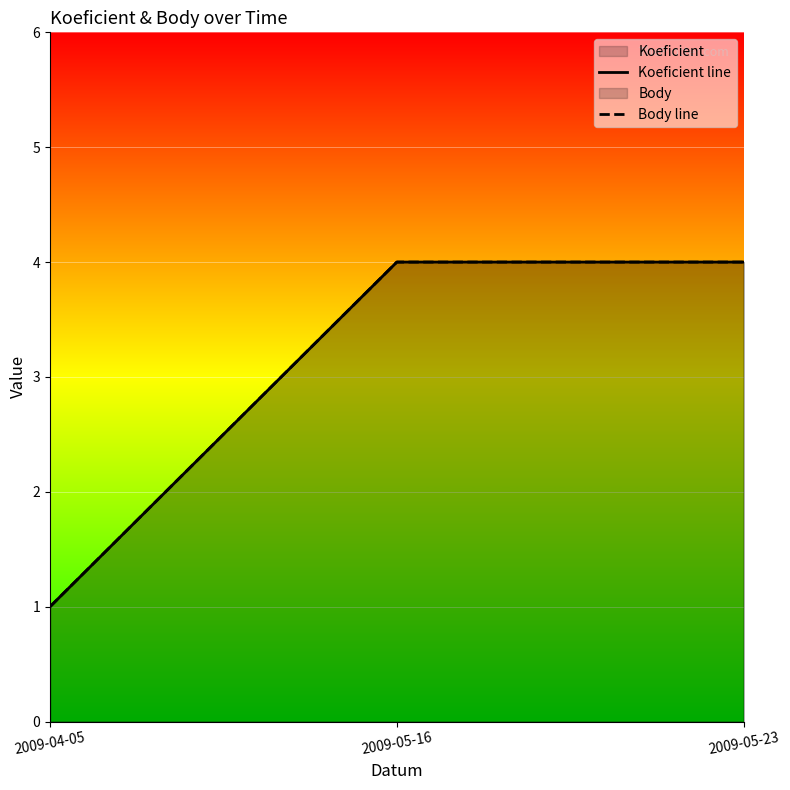

Which category has the highest value in the Koeficient line series?

2009-05-16